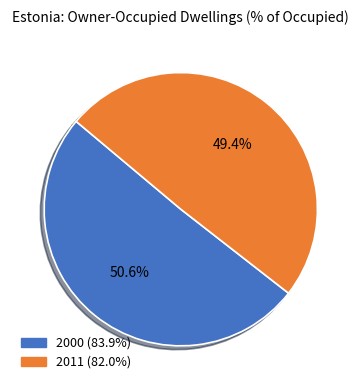

Rank the categories by value from lowest to highest.

2011, 2000